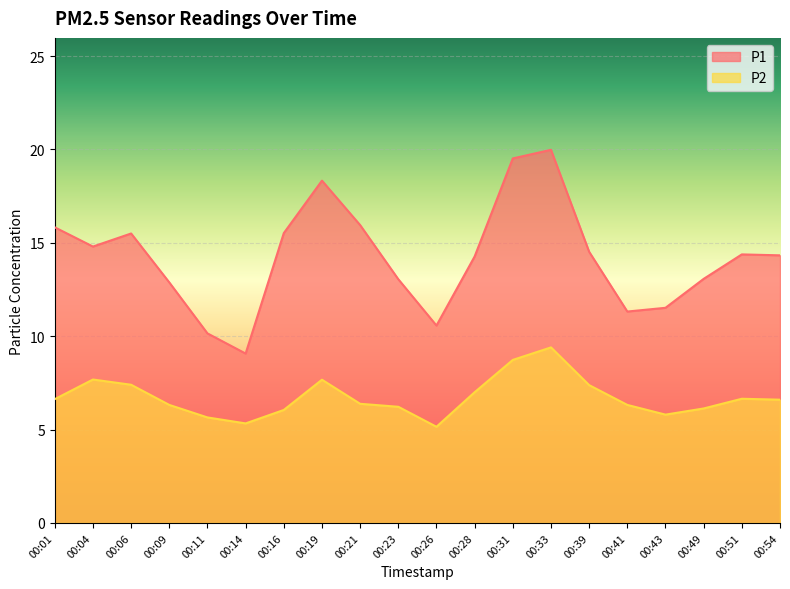

What is the difference between the highest and lowest values at 00:51?

7.7